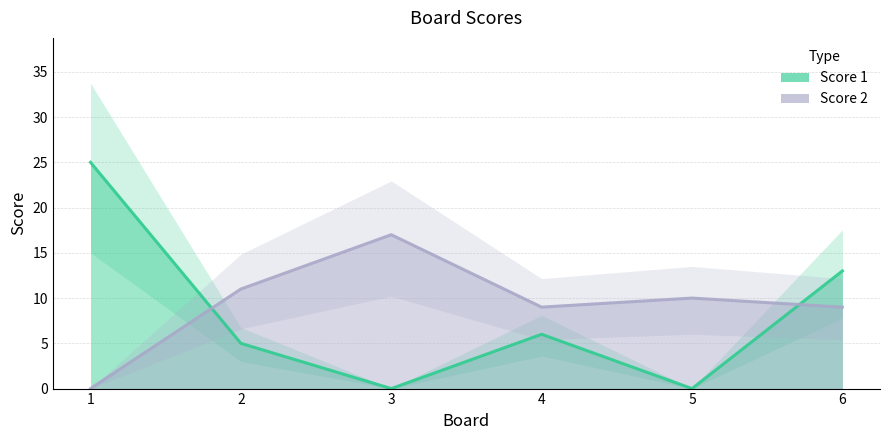

True or false: Score 1 line has a value of 0 at 5.

True